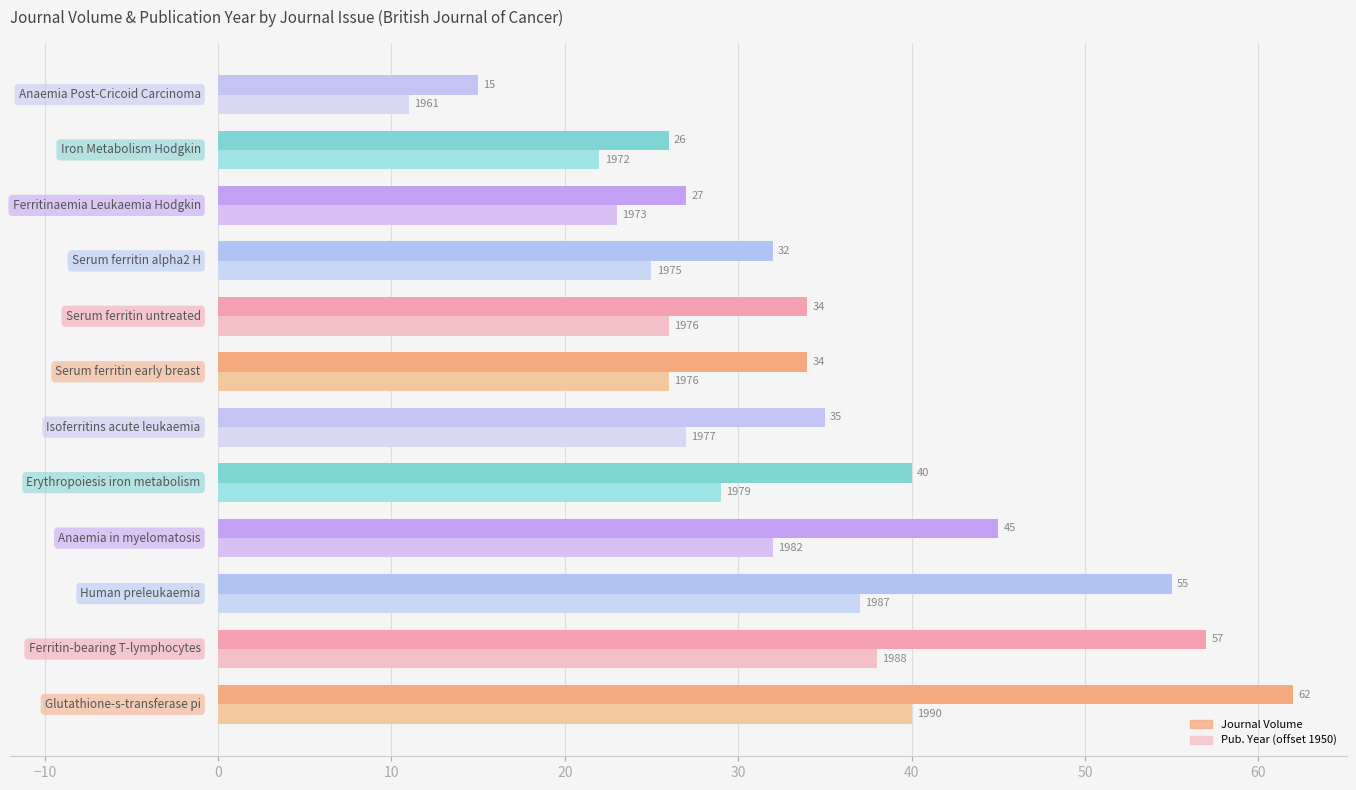

What is the minimum value shown in the chart?

11